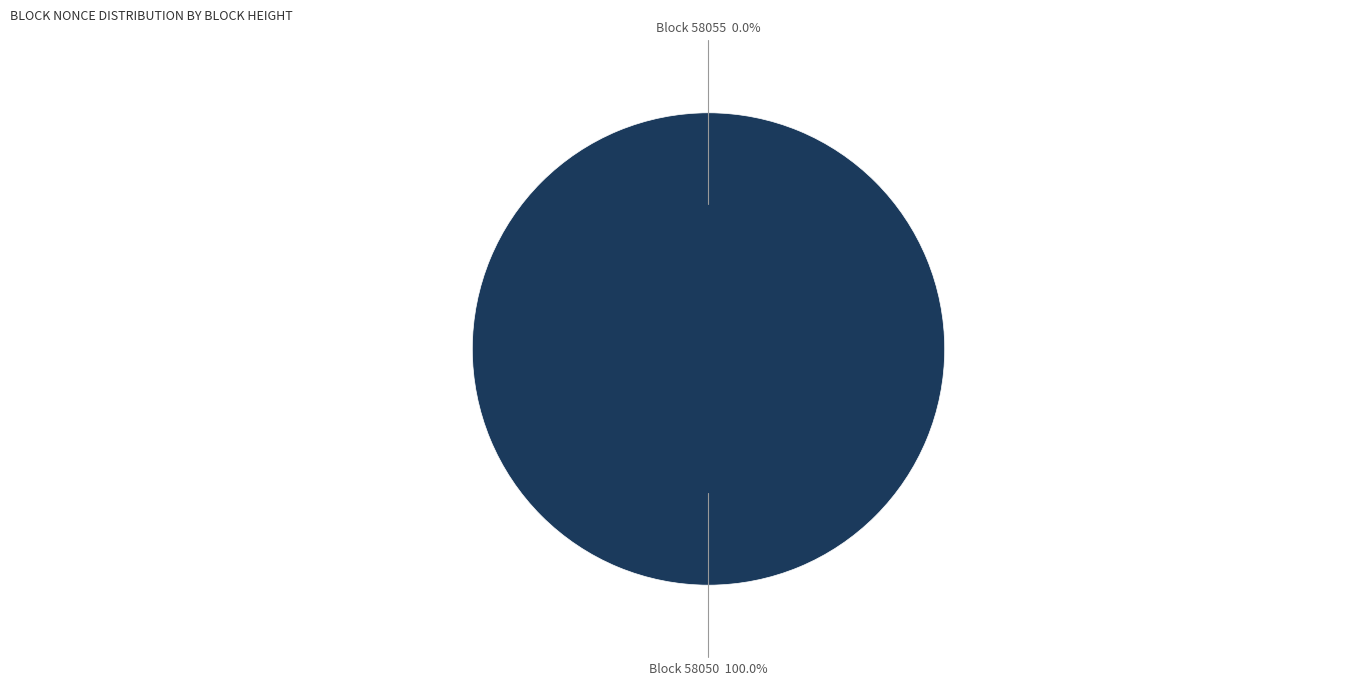

What is the change in value from 58055 to 58050?

+10539